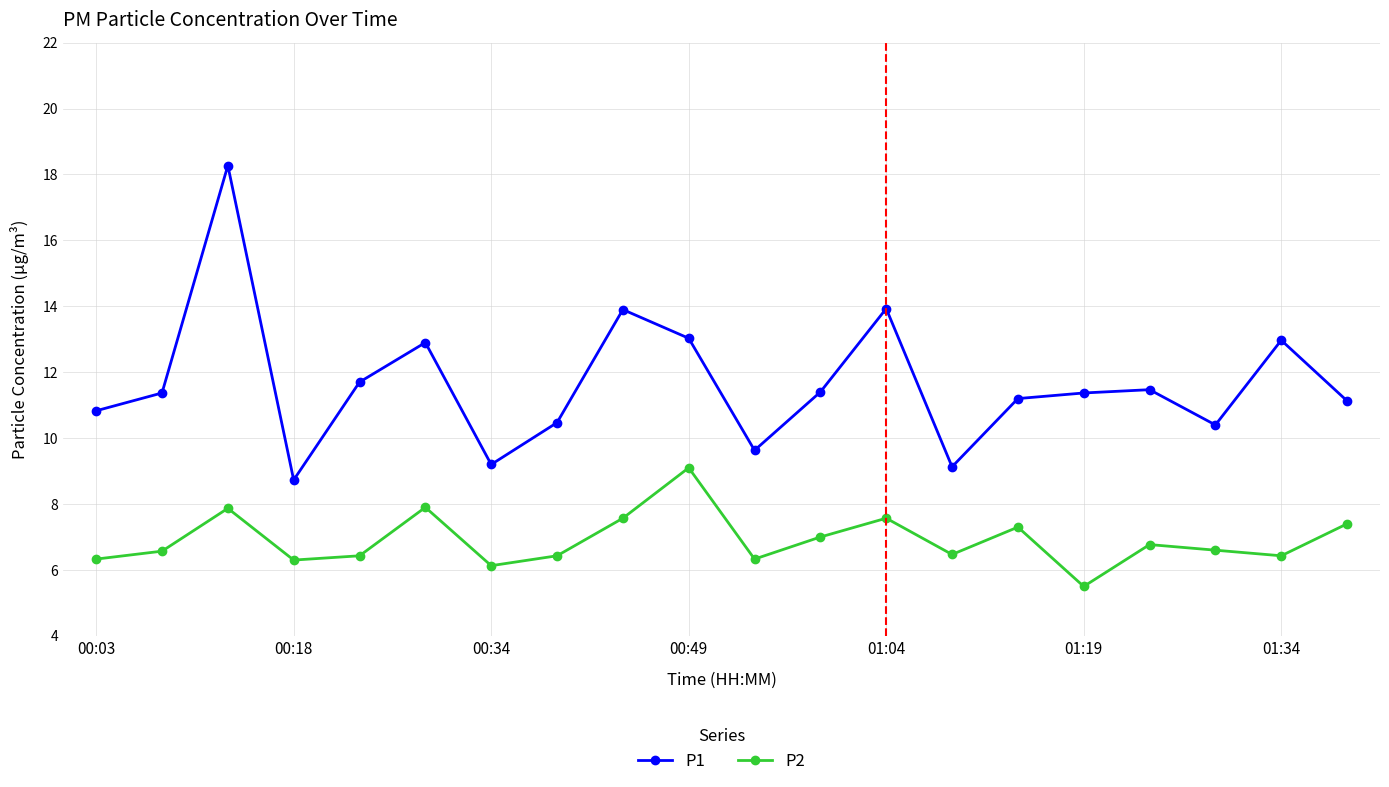

How many interior local valleys does the P2 series have?

6